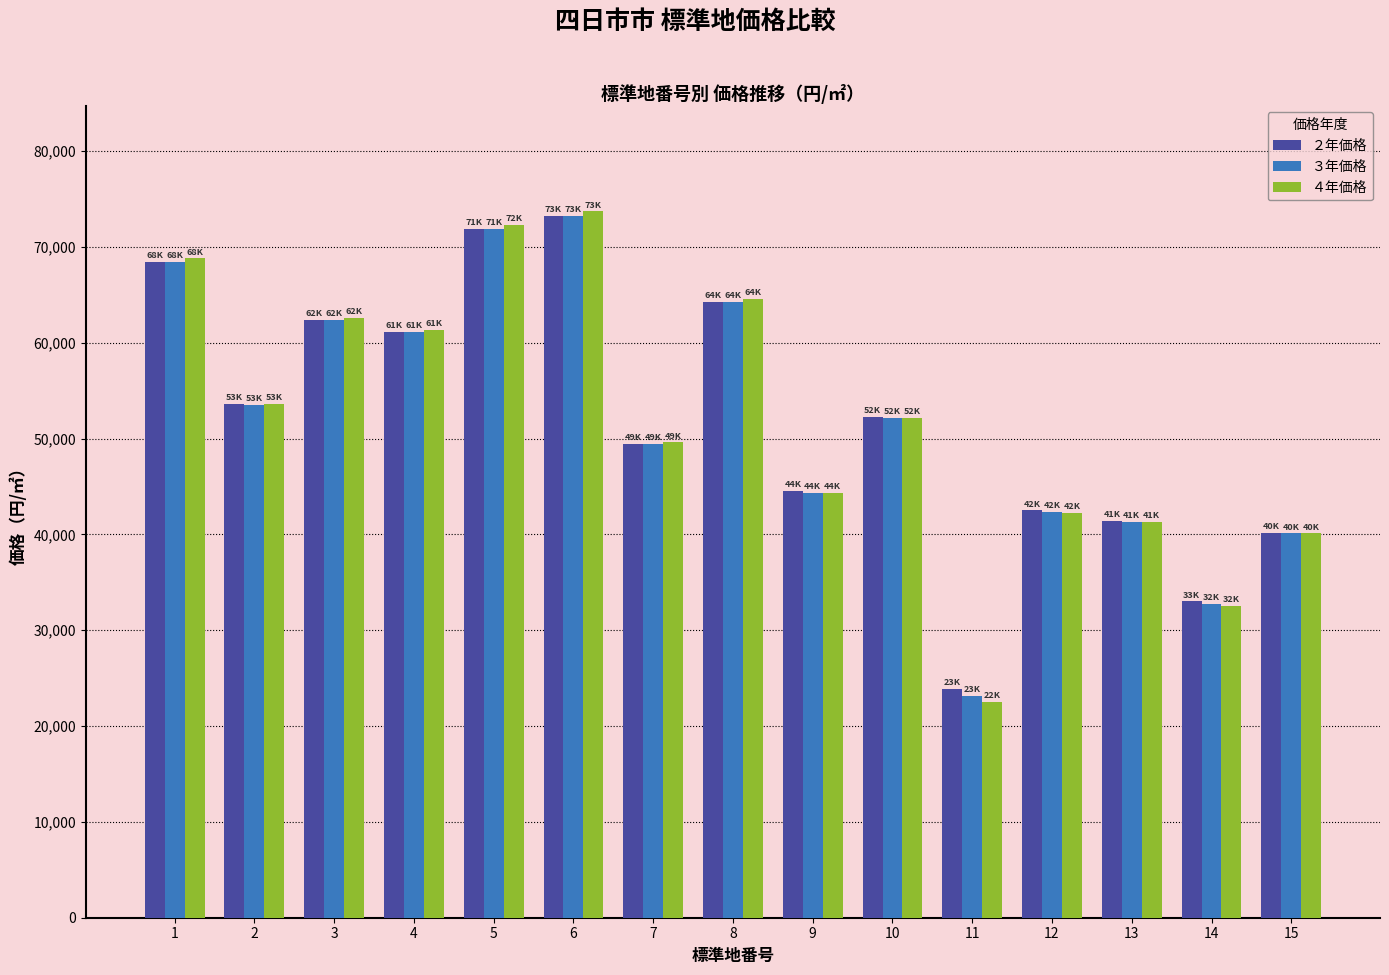

Reading left to right, what are all the values shown in this chart?

２年価格: 1=68400	2=53600	3=62400	4=61100	5=71900	6=73200	7=49400	8=64300	9=44500	10=52300	11=23900	12=42500	13=41400	14=33000	15=40200
３年価格: 1=68400	2=53500	3=62400	4=61100	5=71900	6=73200	7=49400	8=64300	9=44300	10=52200	11=23100	12=42300	13=41300	14=32700	15=40100
４年価格: 1=68800	2=53600	3=62600	4=61300	5=72300	6=73700	7=49600	8=64600	9=44300	10=52200	11=22500	12=42200	13=41300	14=32500	15=40100